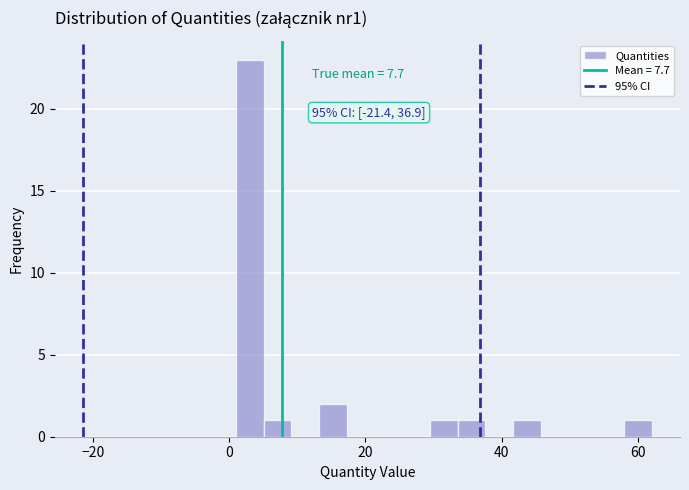

Read against the x-axis, roughly where is the centre of the tallest bar?

4